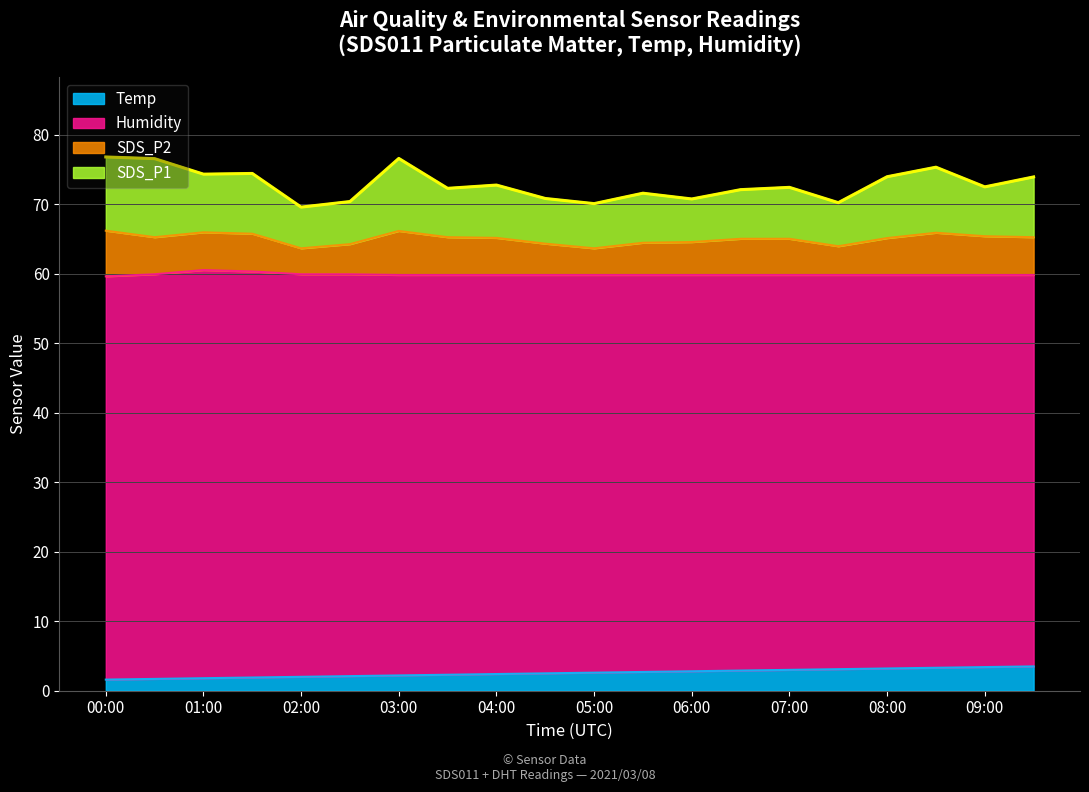

How many lines are shown in the chart?

4